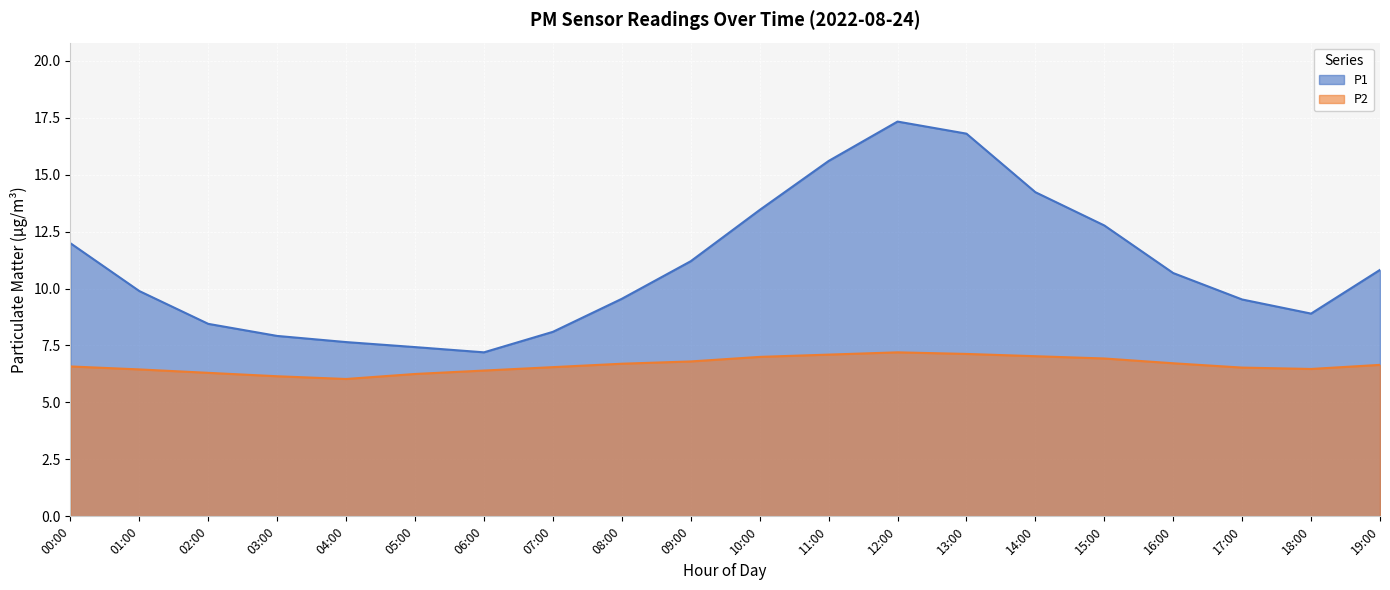

Which category has the highest value in the P2 series?

12:00